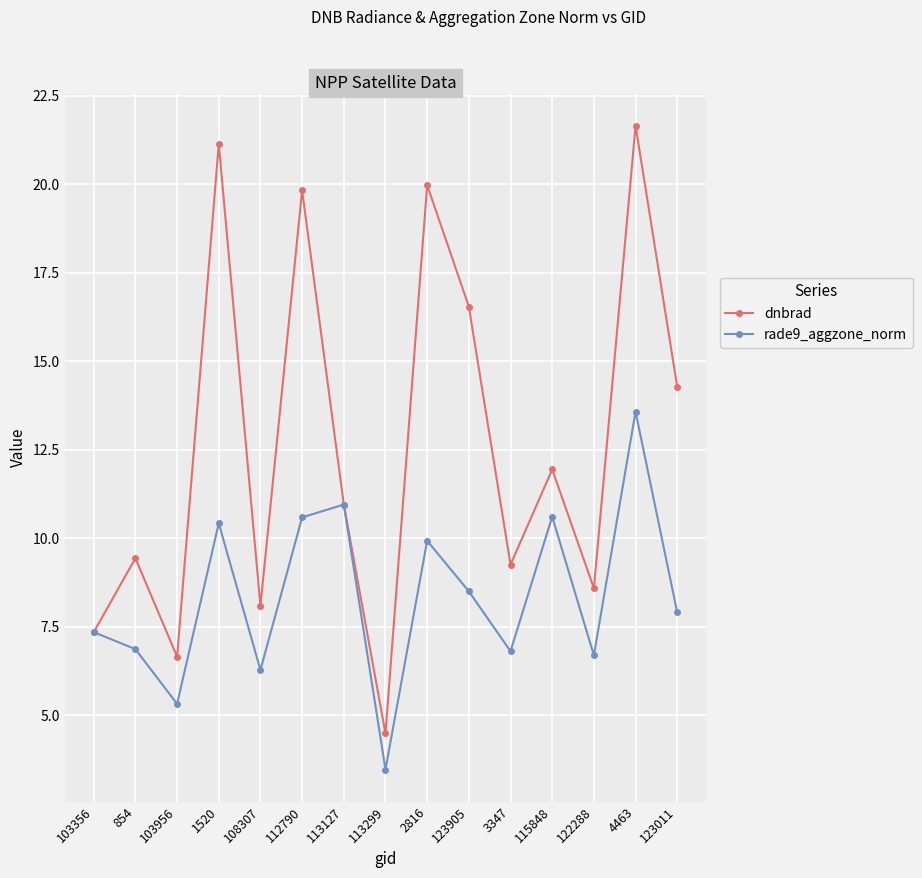

What is the label of the 4th point from the left?

1520